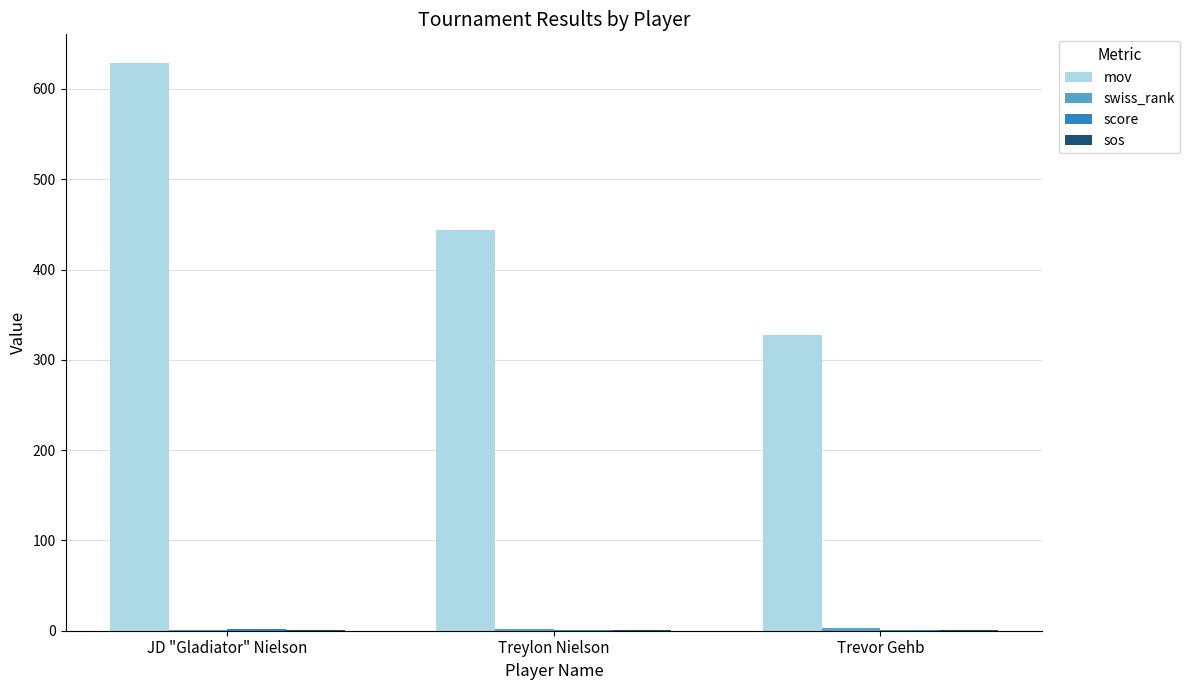

At which category is the sum across all series the highest?

JD "Gladiator" Nielson